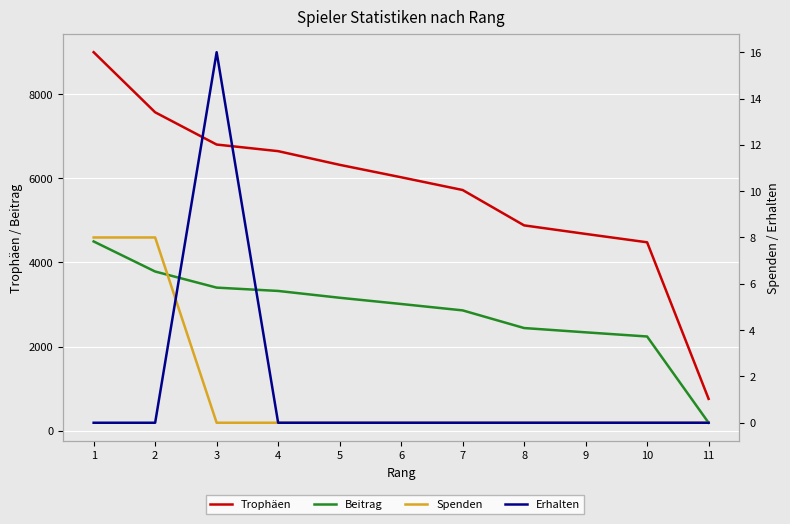

Reading right to left, extract all data points from this chart.

Trophäen: 757	4480	4679	4882	5723	6026	6322	6647	6804	7571	9000
Beitrag: 189	2240	2339	2441	2861	3013	3161	3323	3402	3785	4500
Spenden: 0	0	0	0	0	0	0	0	0	8	8
Erhalten: 0	0	0	0	0	0	0	0	16	0	0